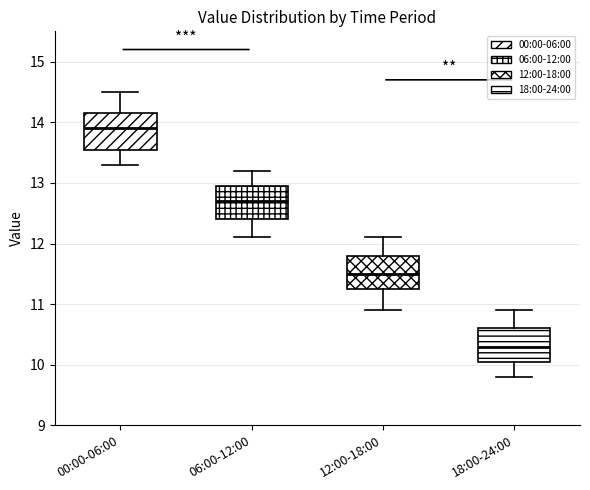

Reading left to right, read every box against the y-axis: the position of its median line, the range the box covers, and the ends of its whiskers. The values are not printed on the chart, so give them approximately, as read against the axis.

00:00-06:00: median 13.9, box 13.6 to 14.2, whiskers 13.3 to 14.5
06:00-12:00: median 12.7, box 12.4 to 13.0, whiskers 12.1 to 13.2
12:00-18:00: median 11.5, box 11.3 to 11.8, whiskers 10.9 to 12.1
18:00-24:00: median 10.3, box 10.1 to 10.6, whiskers 9.8 to 10.9